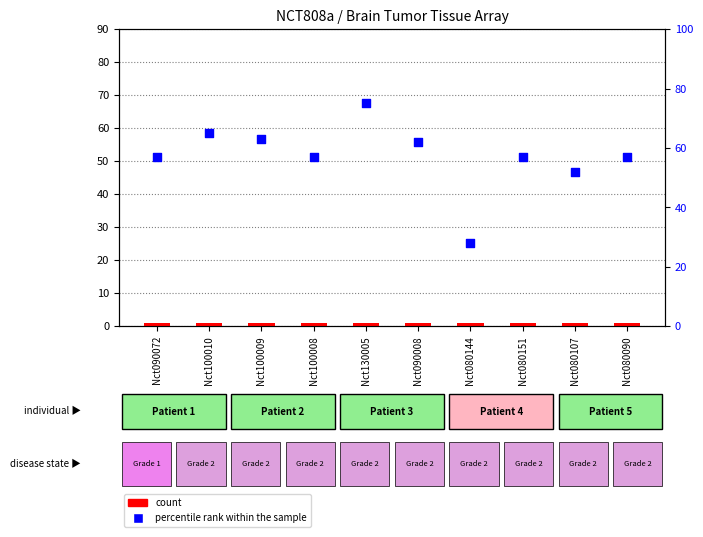

Which series has the largest total across all categories?

percentile rank within the sample